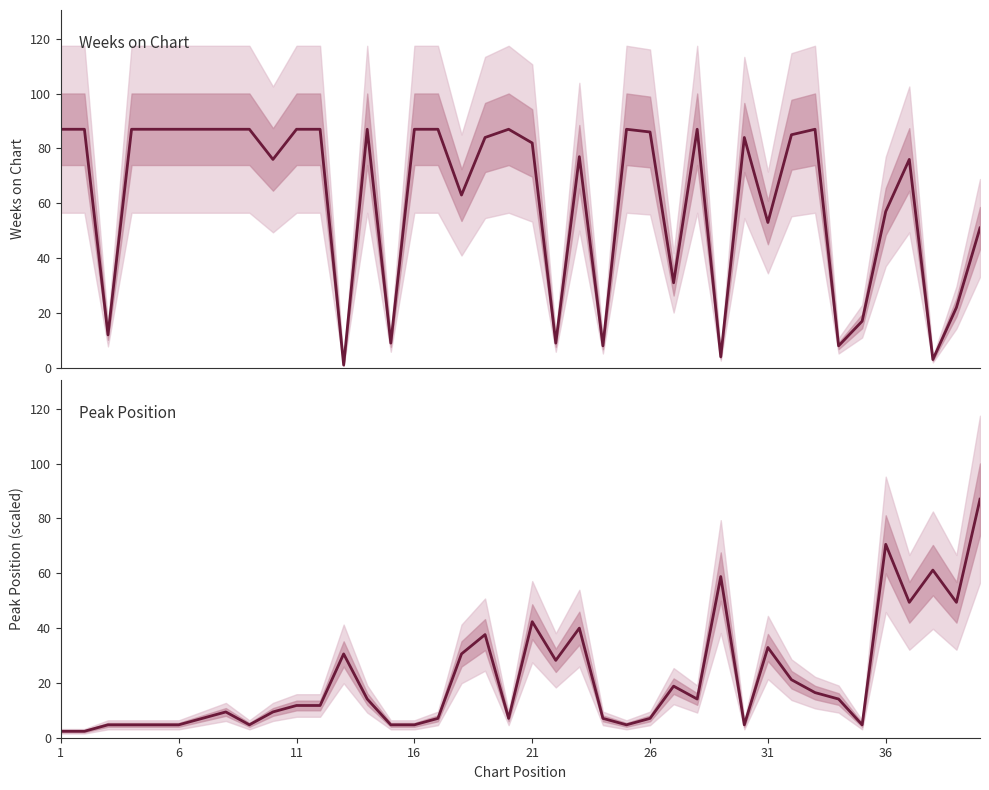

What is the value of the Peak Position (scaled) point at the 8th from the left?

9.4